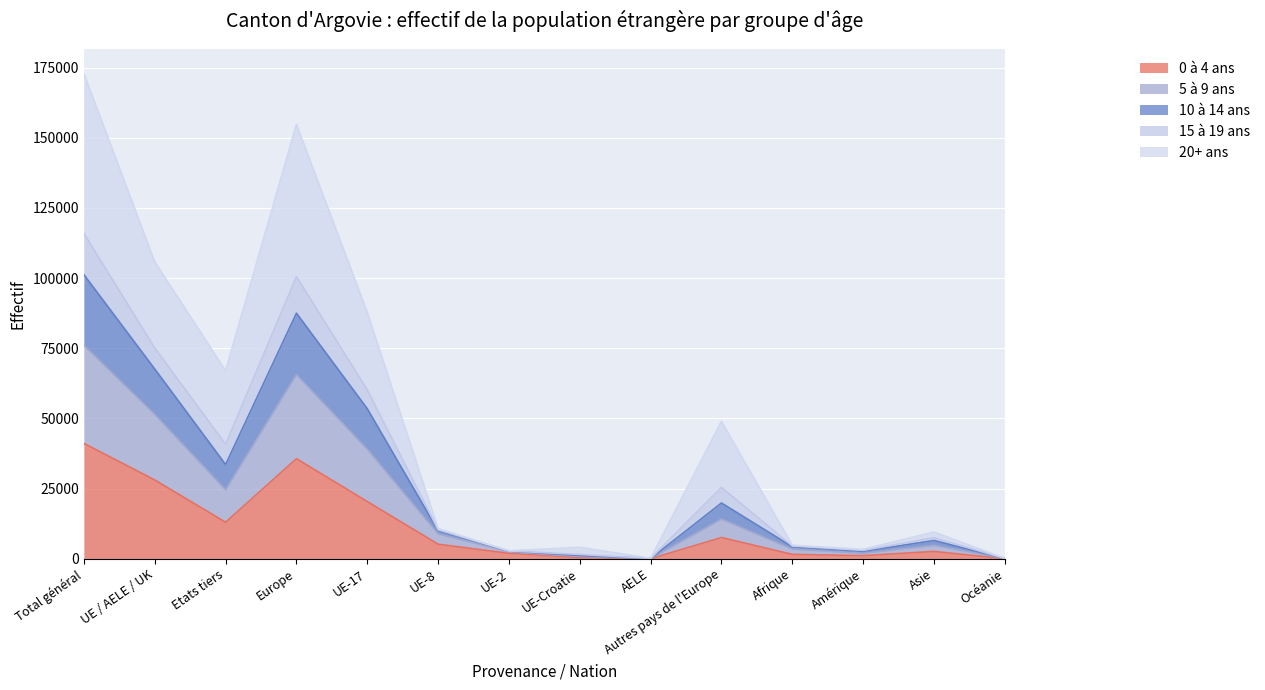

At which label does 0 à 4 ans reach its peak?

Total général